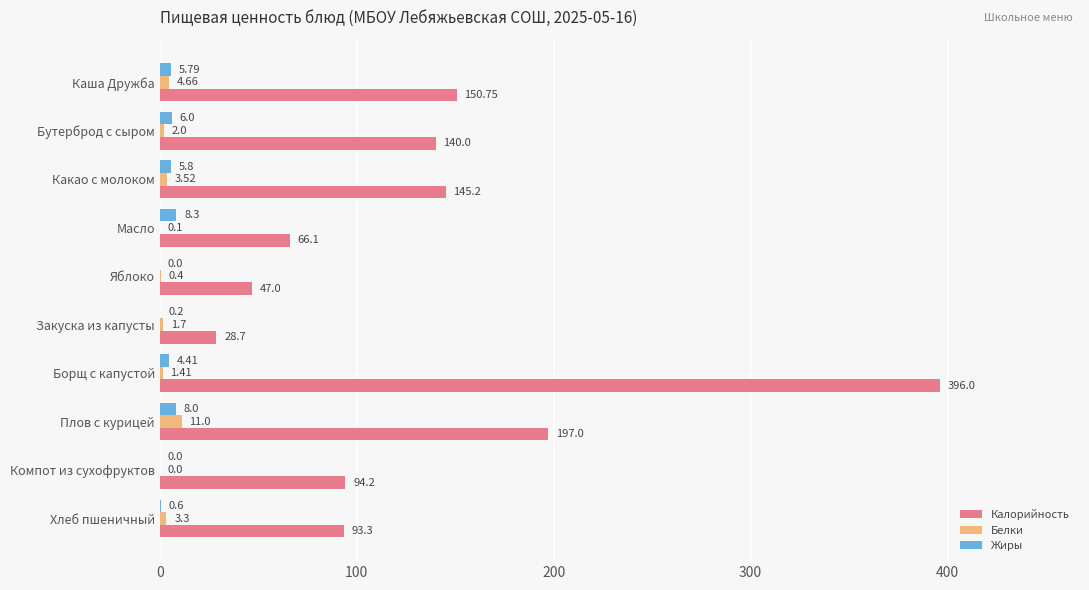

At which label is Калорийность closest to 212?

Плов с курицей